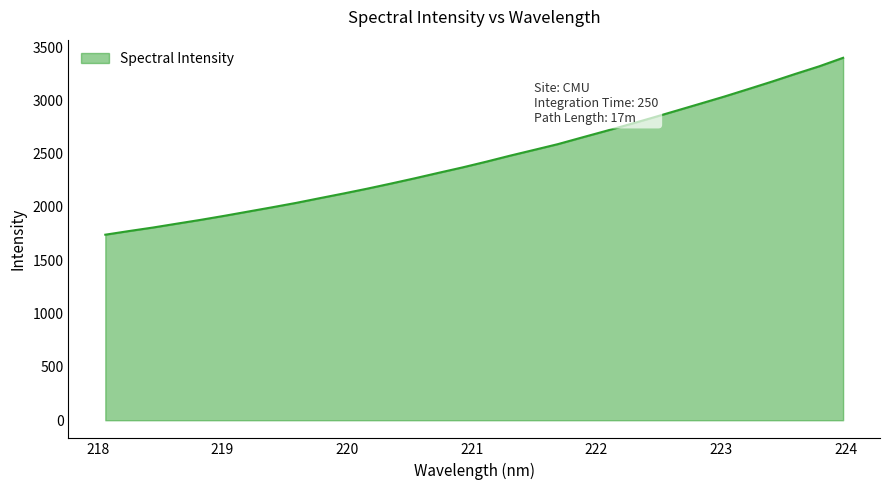

Does the chart display data point markers on the line(s)?

No